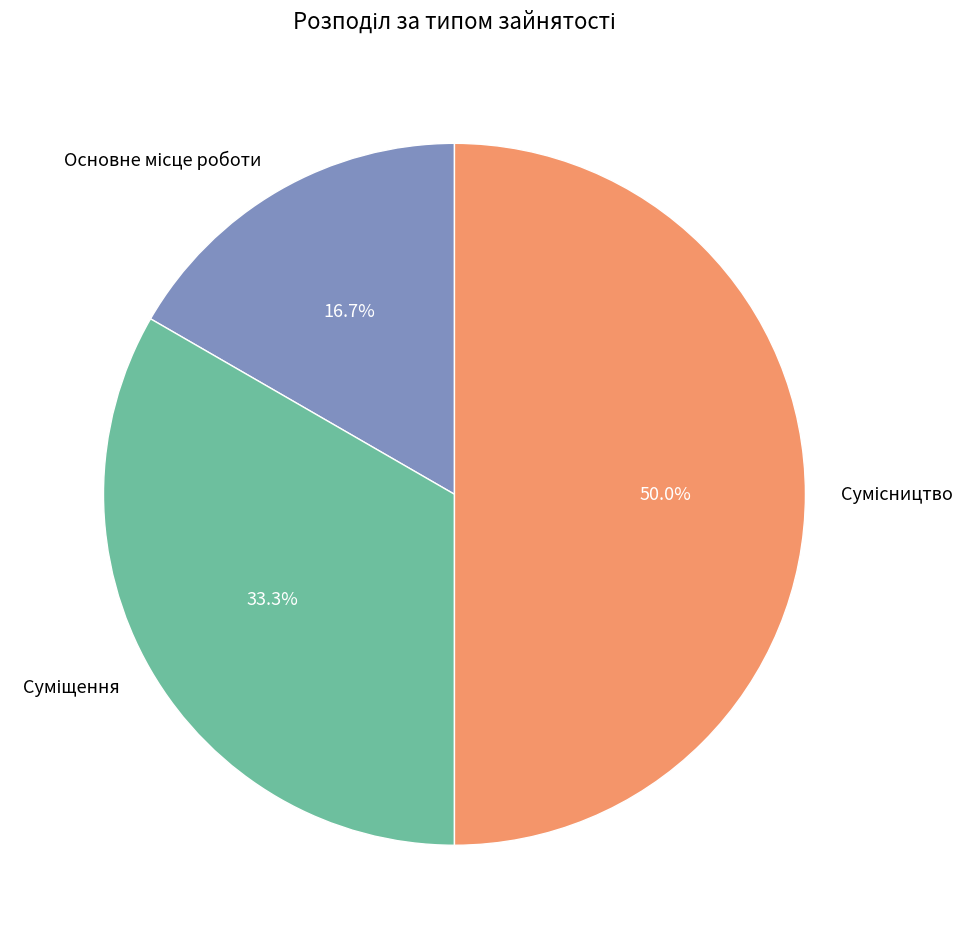

Rank the categories by value from lowest to highest.

Основне місце роботи, Суміщення, Сумісництво